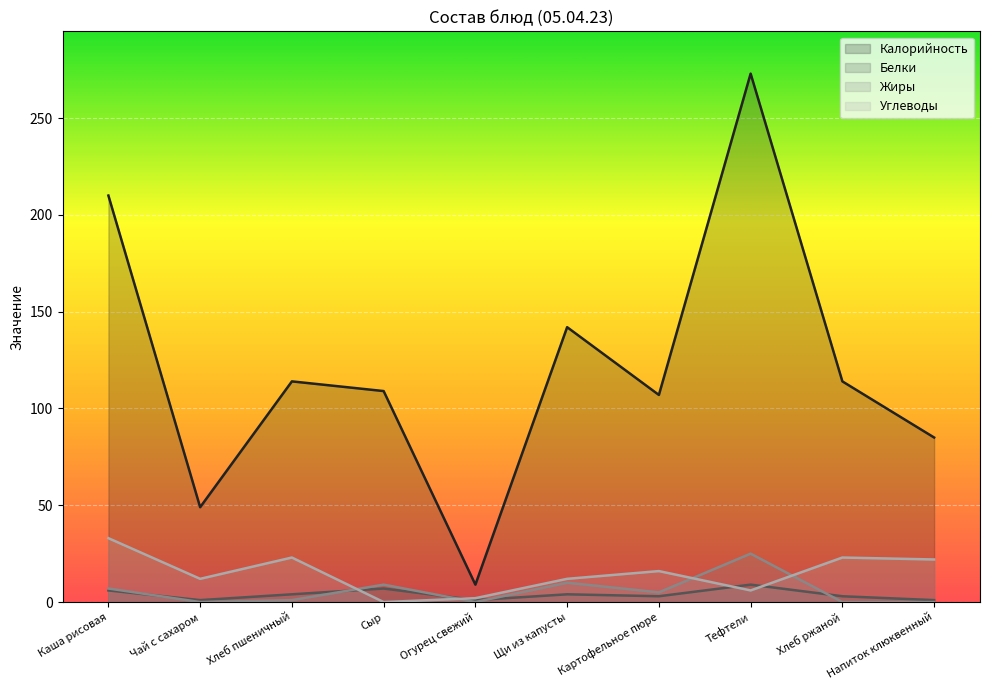

Count the number of categories in the chart.

10